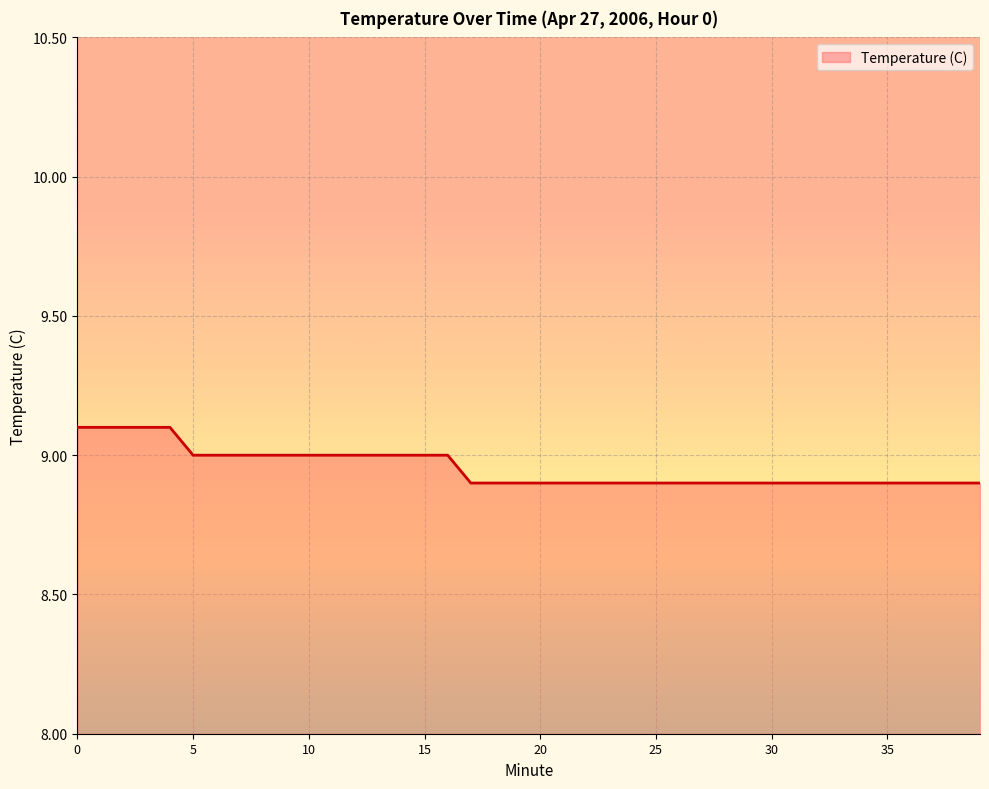

What is the sum of the values at 13 and 30?

17.9